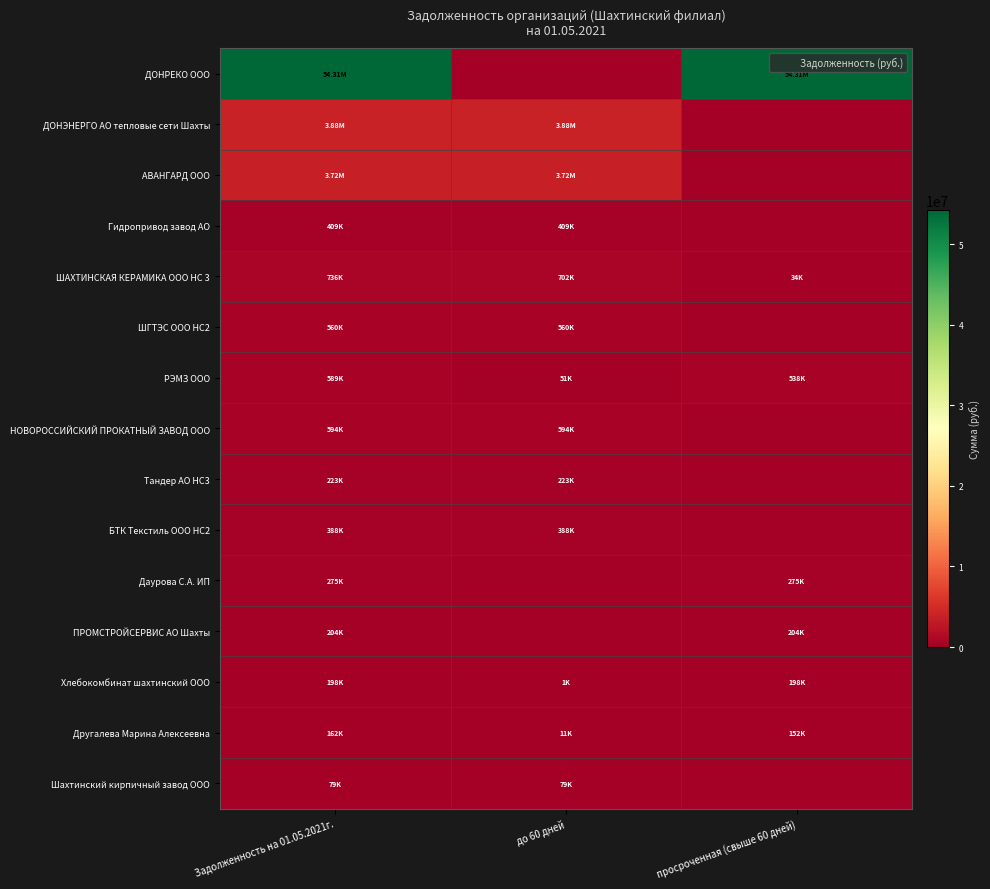

Rank the series at Задолженность на 01.05.2021г. from highest to lowest value.

ДОНРЕКО ООО, ДОНЭНЕРГО АО тепловые сети Шахты, АВАНГАРД ООО, ШАХТИНСКАЯ КЕРАМИКА ООО НС 3, НОВОРОССИЙСКИЙ ПРОКАТНЫЙ ЗАВОД ООО, РЭМЗ ООО, ШГТЭС ООО НС2, Гидропривод завод АО, БТК Текстиль ООО НС2, Даурова С.А. ИП, Тандер АО НС3, ПРОМСТРОЙСЕРВИС АО Шахты, Хлебокомбинат шахтинский ООО, Другалева Марина Алексеевна, Шахтинский кирпичный завод ООО